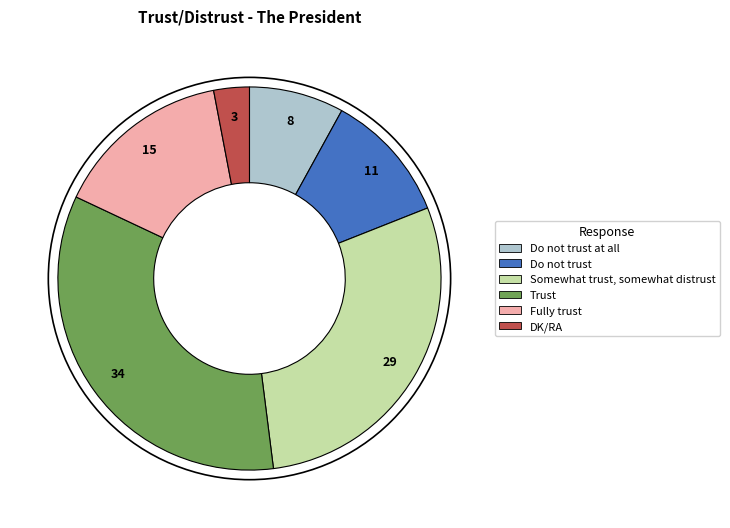

Is there any slice that represents more than half of the pie?

No